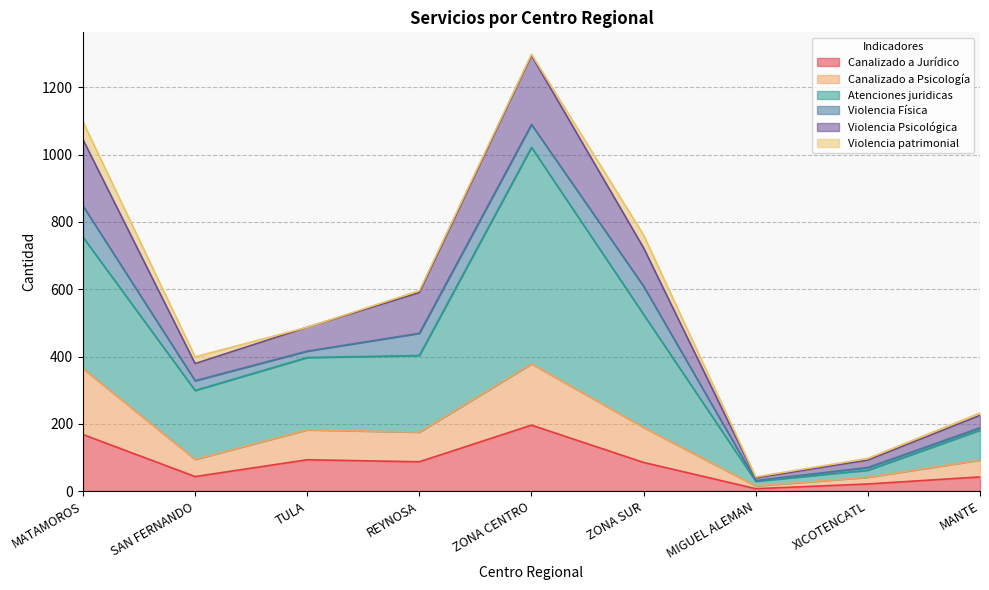

At which label does Canalizado a Jurídico reach its peak?

ZONA CENTRO